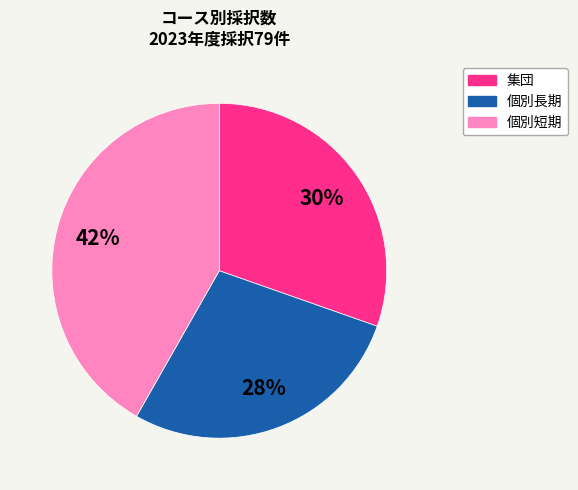

Combined, do 集団 and 個別長期 account for over 50%?

Yes